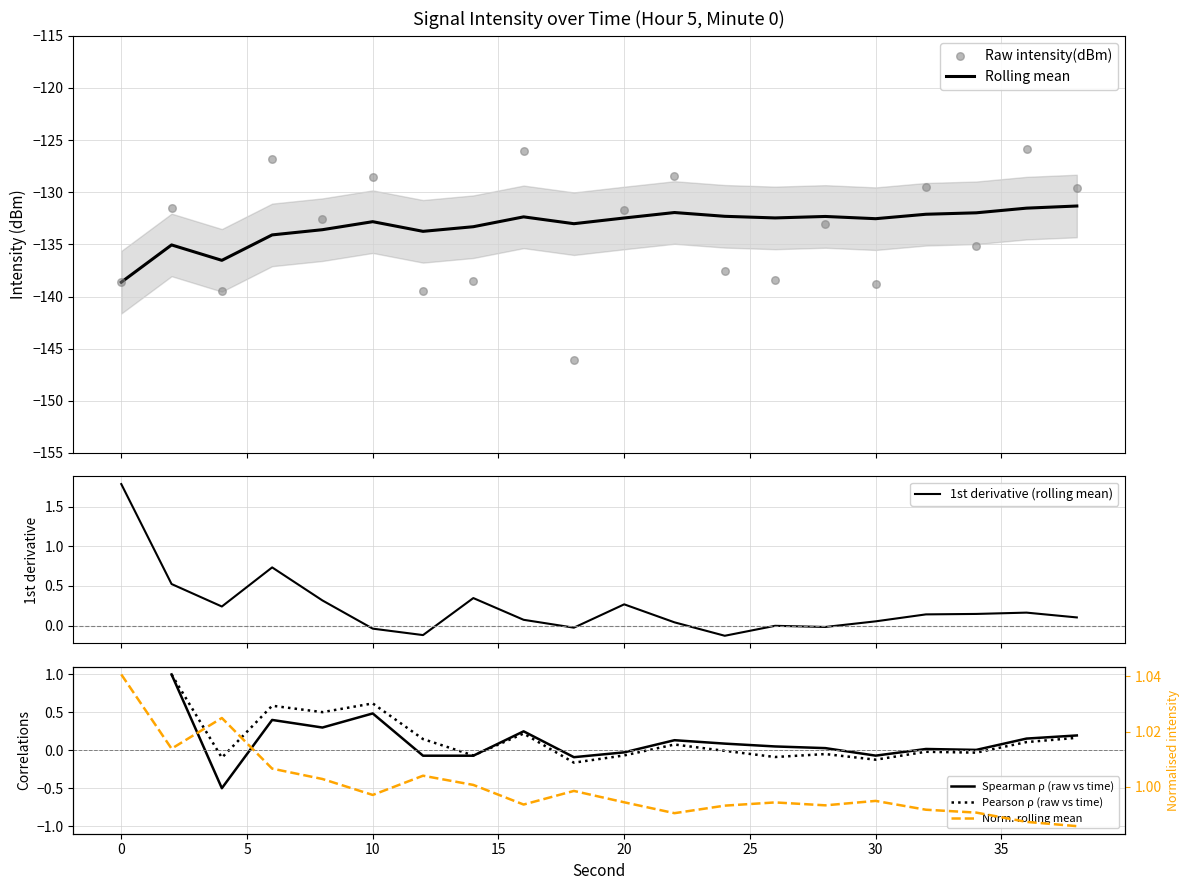

Which series reaches the maximum Y coordinate?

1st derivative (rolling mean)